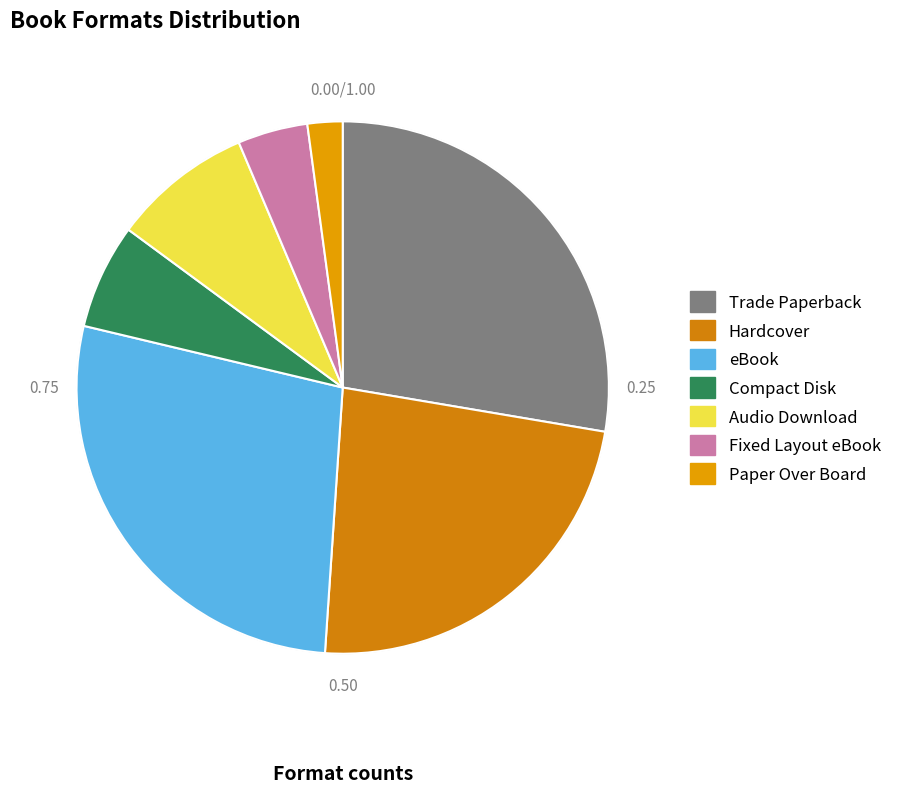

Count the number of slices in the pie.

7